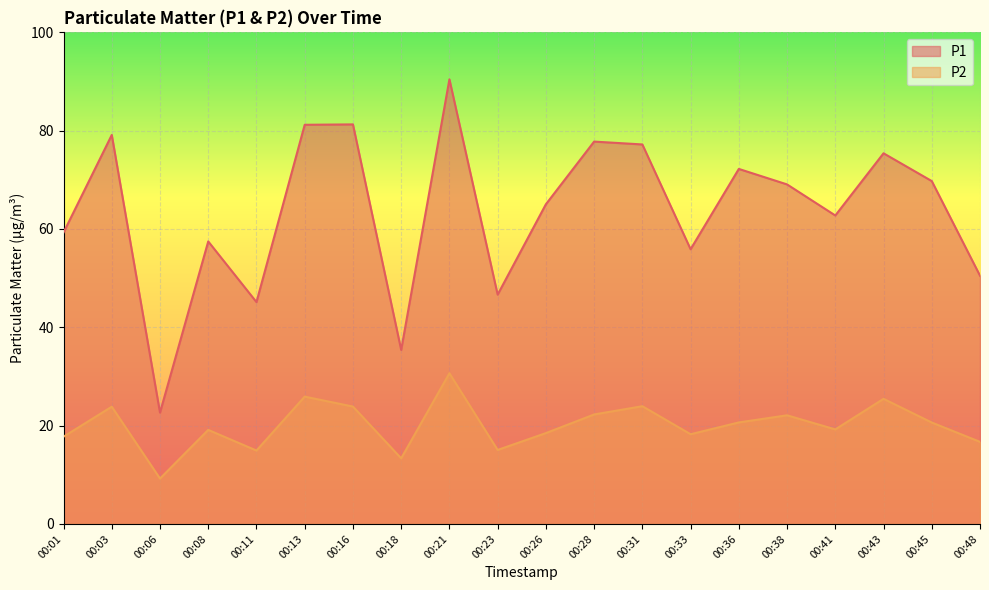

Rank the series by their maximum value, from highest to lowest.

P1, P2